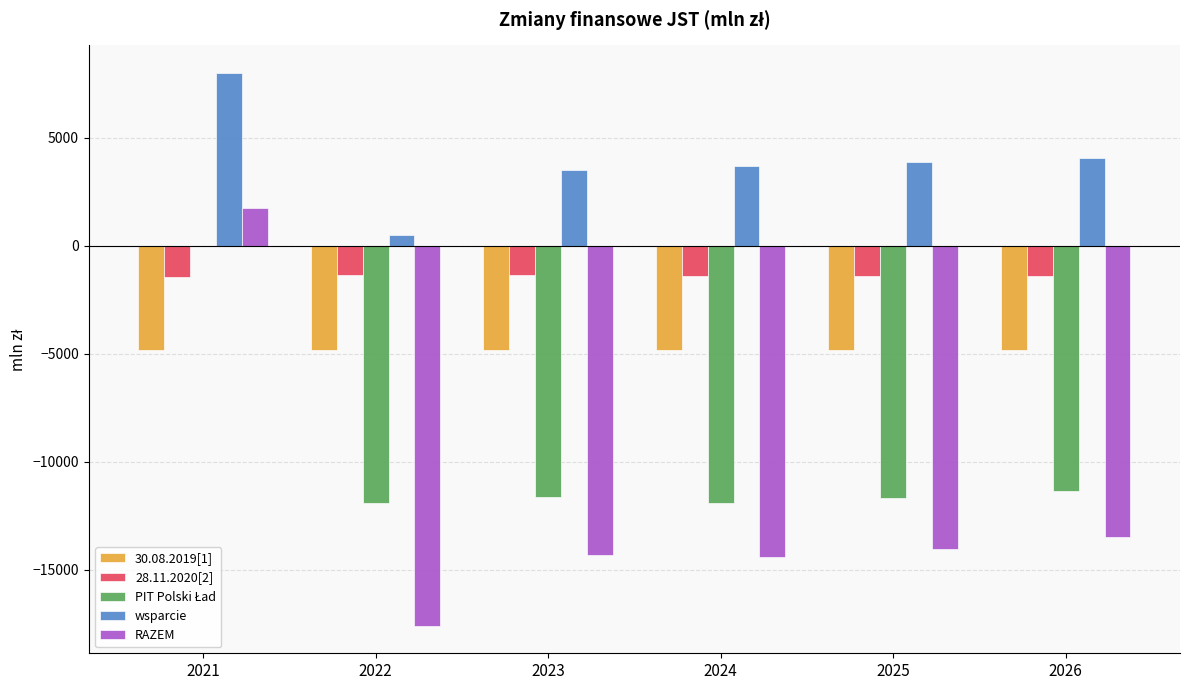

Which series has the largest total across all categories?

wsparcie